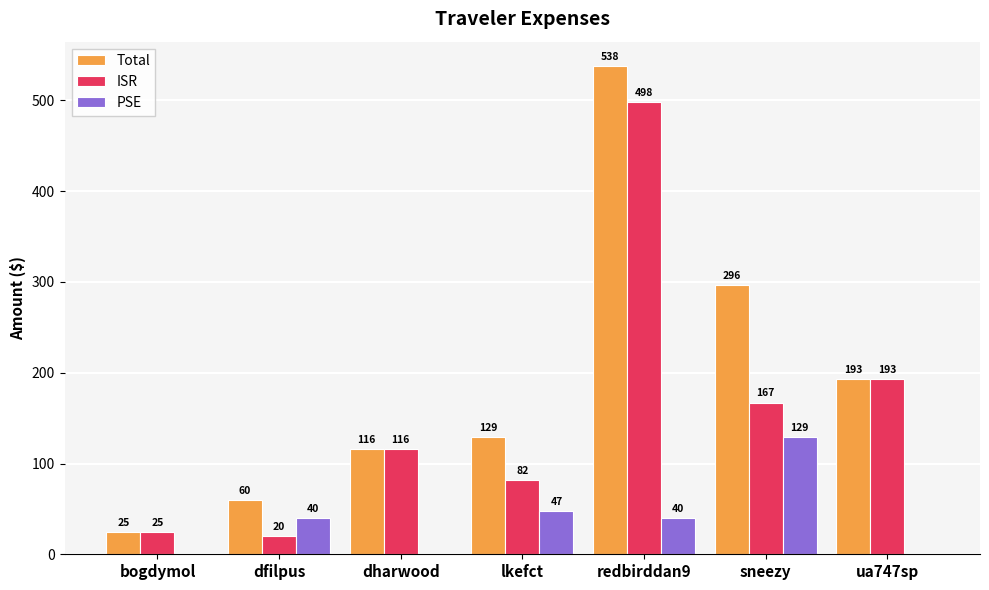

How many data points in ISR are above 115?

4